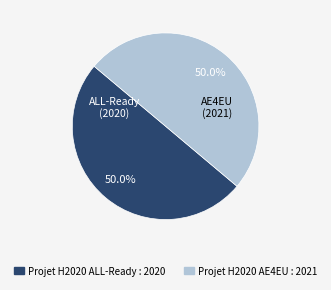

To the nearest percent, what portion does Projet H2020 ALL-Ready represent?

50%